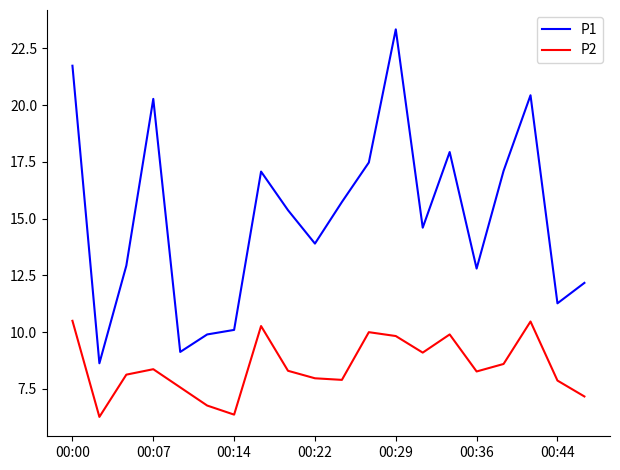

What is the greatest value displayed?

23.3